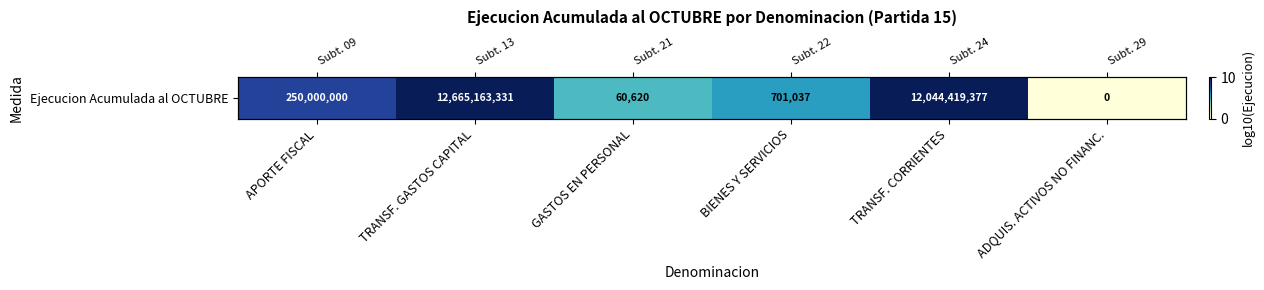

What is the greatest value displayed?

10.1